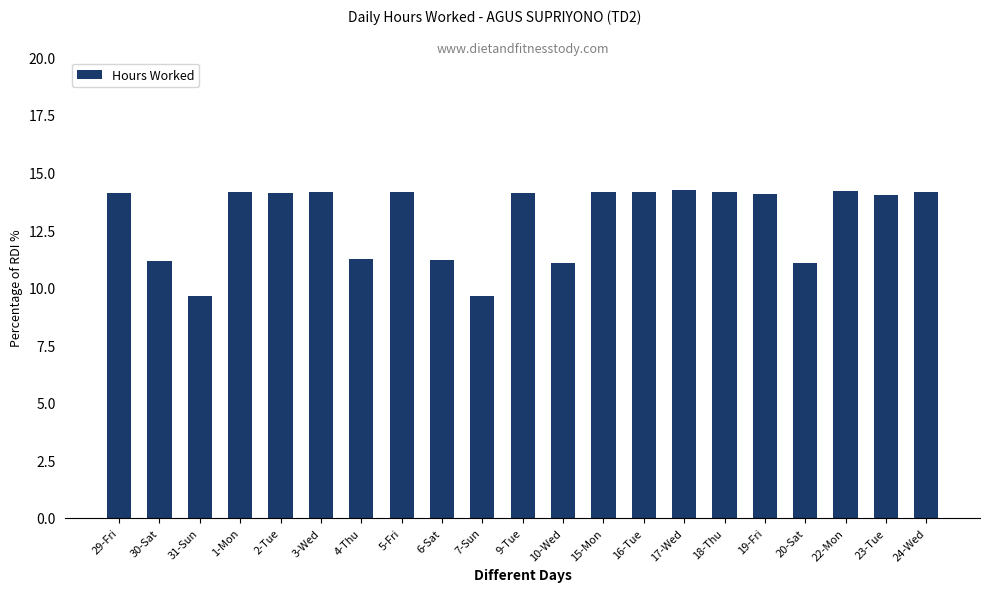

Where does the data first go above 14?

29-Fri